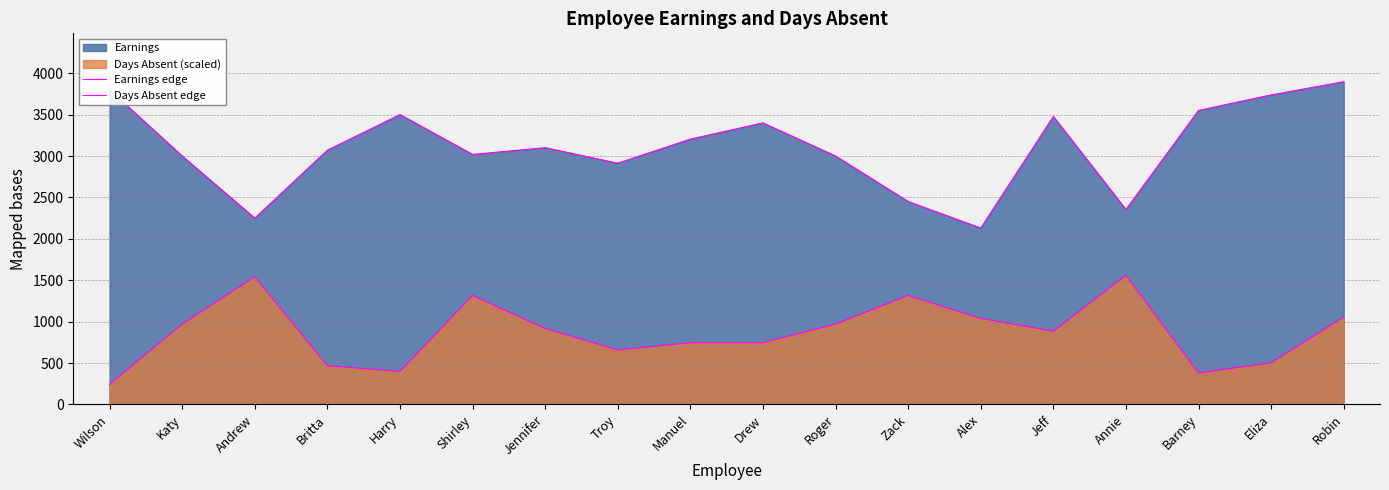

At which label does Days Absent edge first exceed 917?

Katy